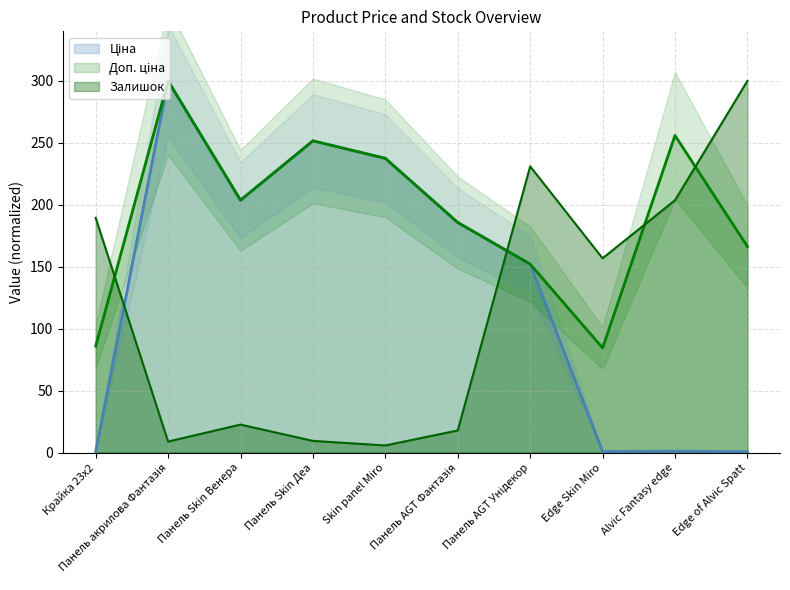

True or false: Ціна and Доп. ціна cross at least once.

False